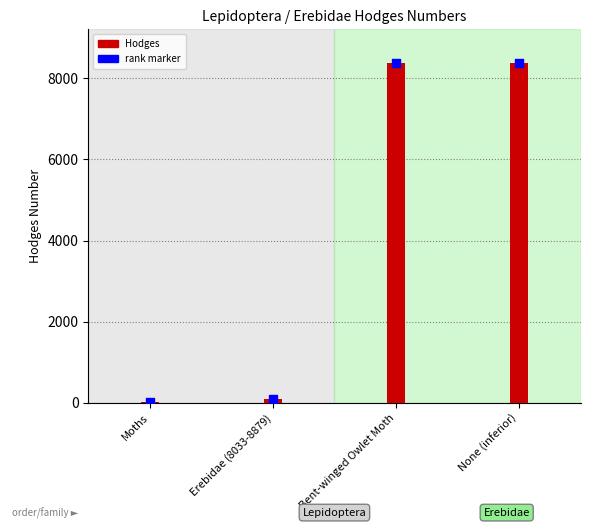

Which series has the largest Y range (max minus min)?

Hodges